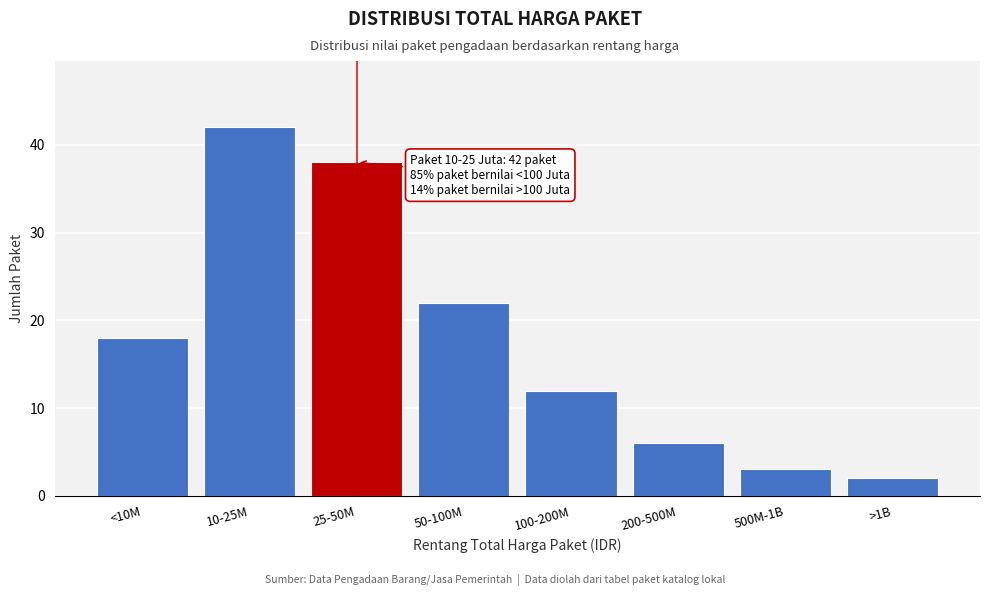

Reading right to left, list all the values displayed in this chart.

>1B=2	500M-1B=3	200-500M=6	100-200M=12	50-100M=22	25-50M=38	10-25M=42	<10M=18